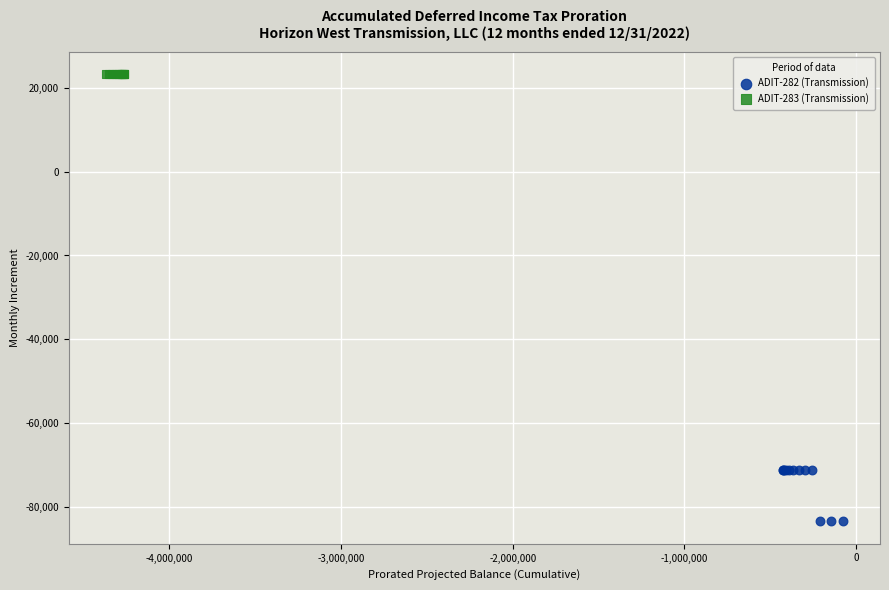

Which series reaches the minimum Y coordinate?

ADIT-282 (Transmission)